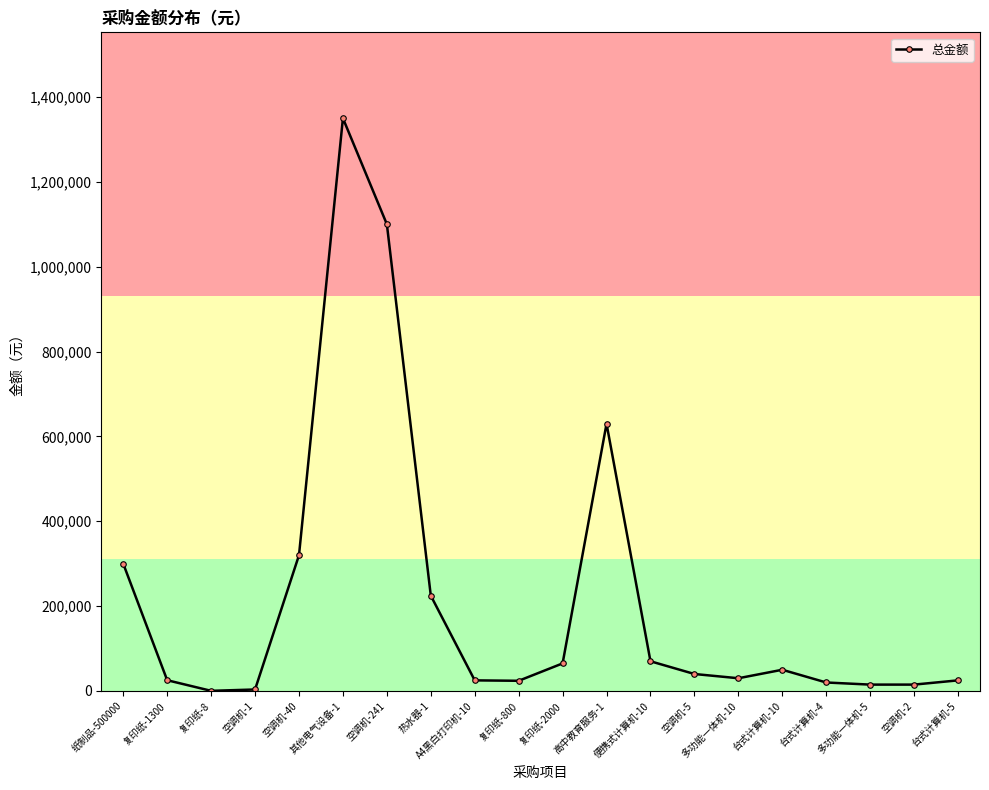

Is it true that the value at 其他电气设备-1 is 1350000.0?

True